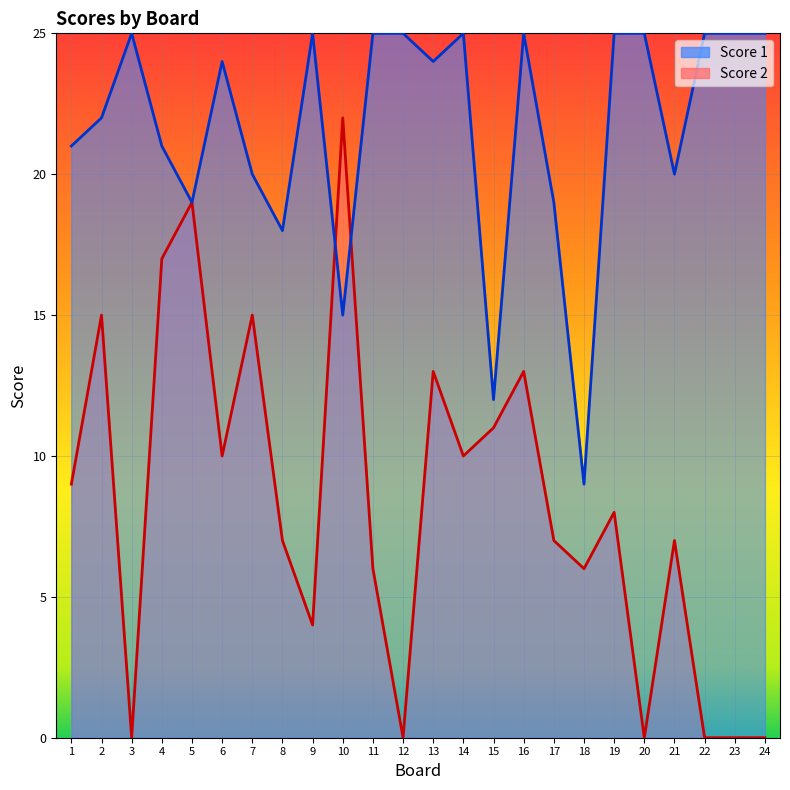

List the labels in order of Score 1 value, largest first.

3, 9, 11, 12, 14, 16, 19, 20, 22, 23, 24, 6, 13, 2, 1, 4, 7, 21, 5, 17, 8, 10, 15, 18